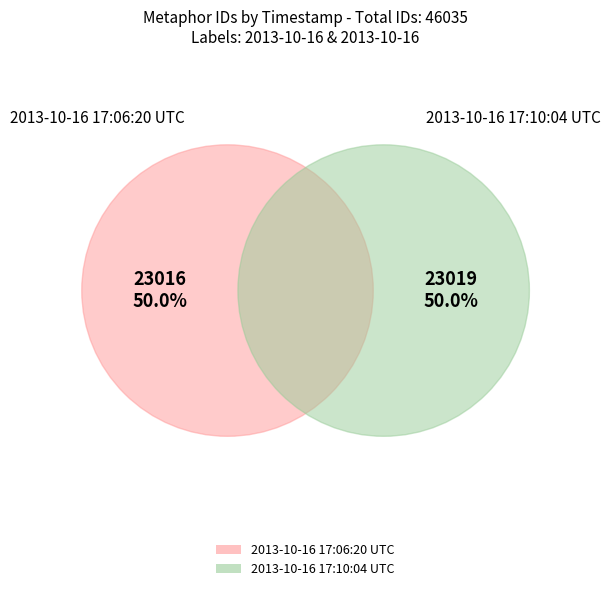

What percentage is the 2013-10-16 17:10:04 UTC slice, to the nearest percent?

50%